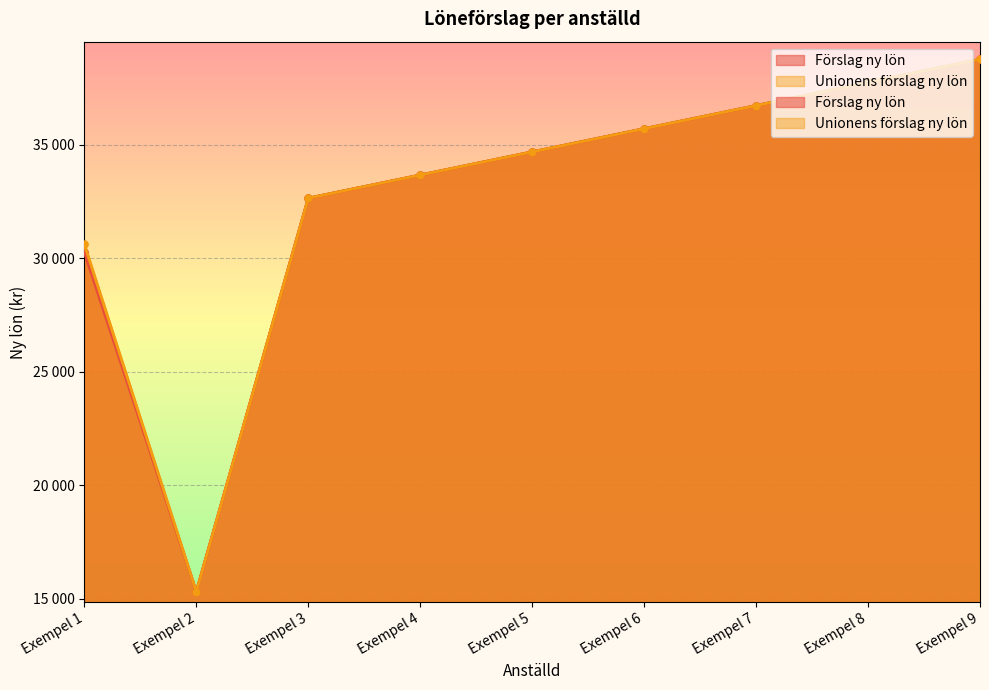

Which has a higher value, Exempel 2 or Exempel 7?

Exempel 7